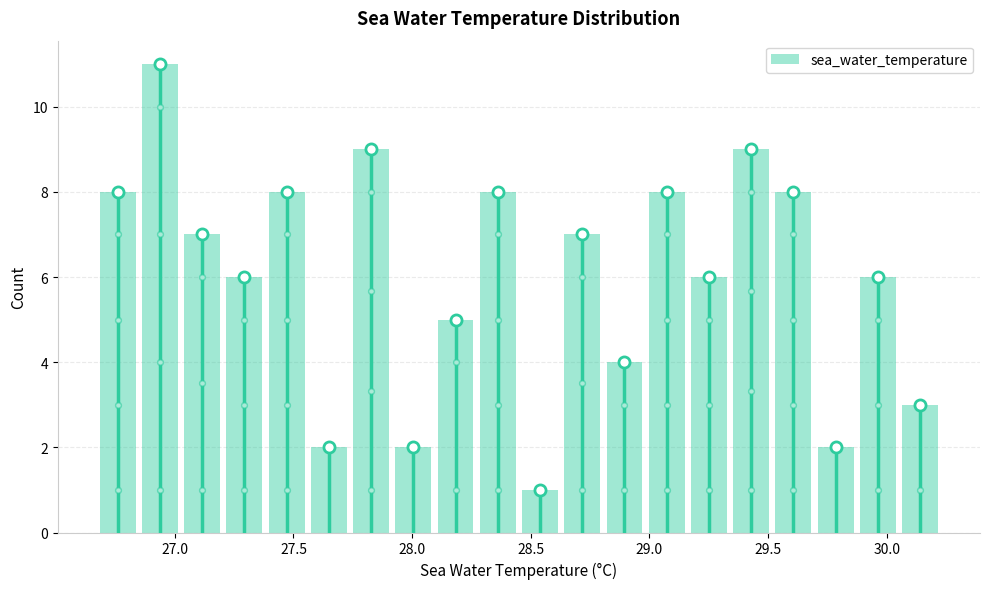

Read against the x-axis, roughly where is the centre of the tallest bar?

26.95